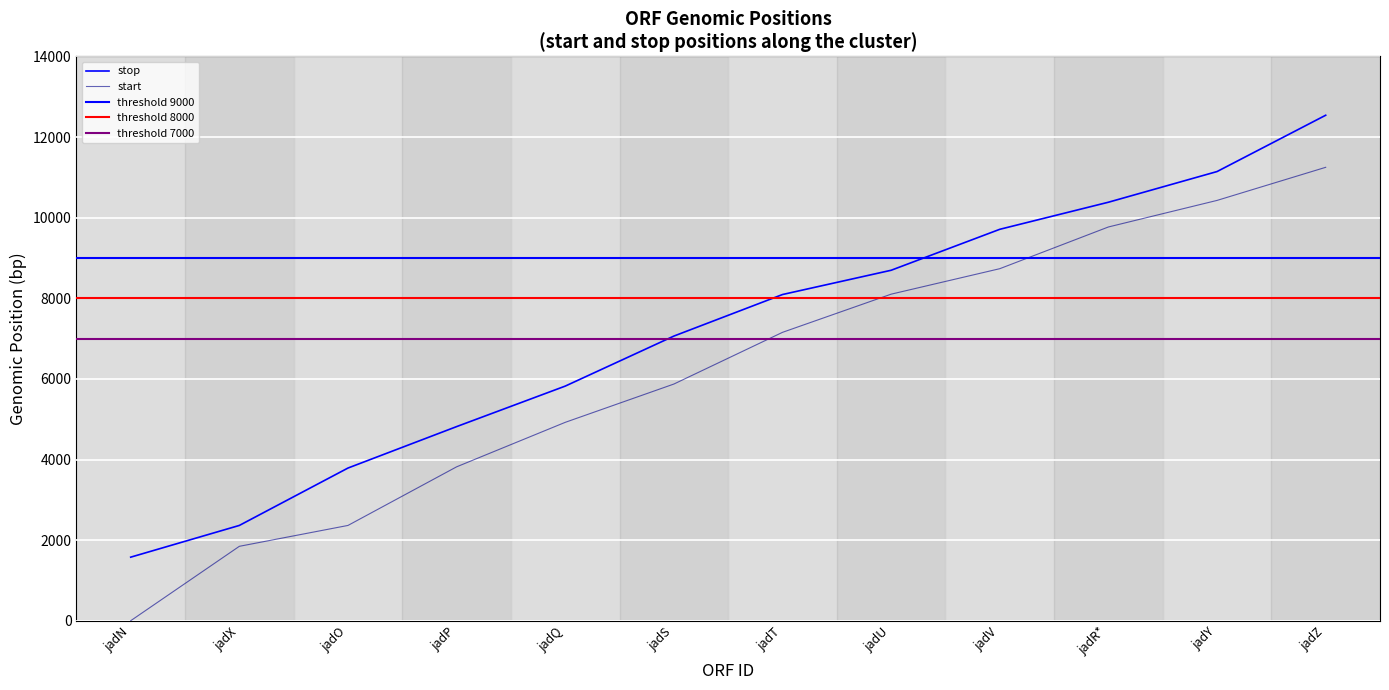

List the series in order of their peak value, highest first.

stop, start